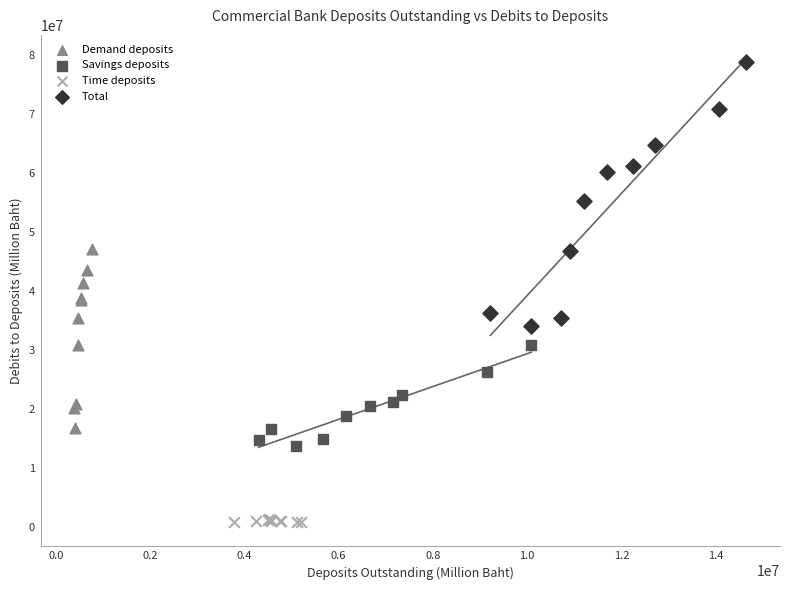

Which series contains the lowest Y value?

Time deposits